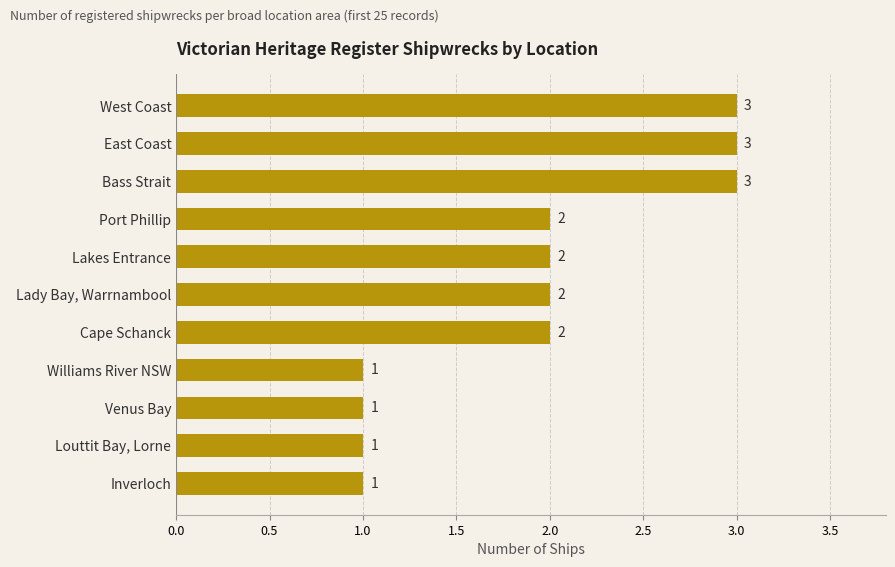

What is the value of the 4th bar from the top?

2